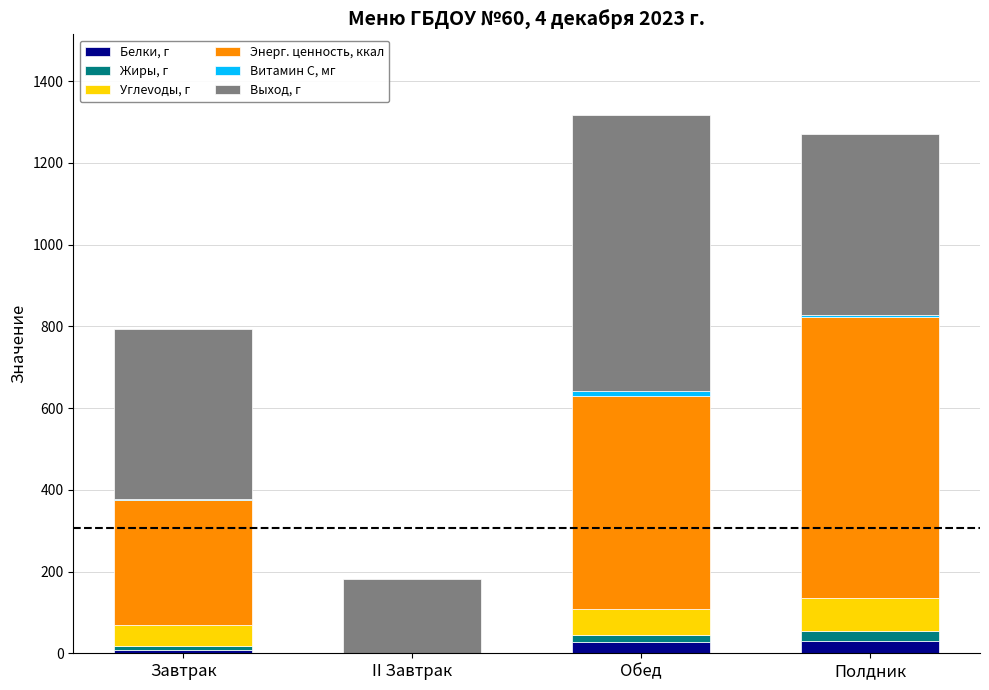

How many values in the Белки, г series exceed 27?

2